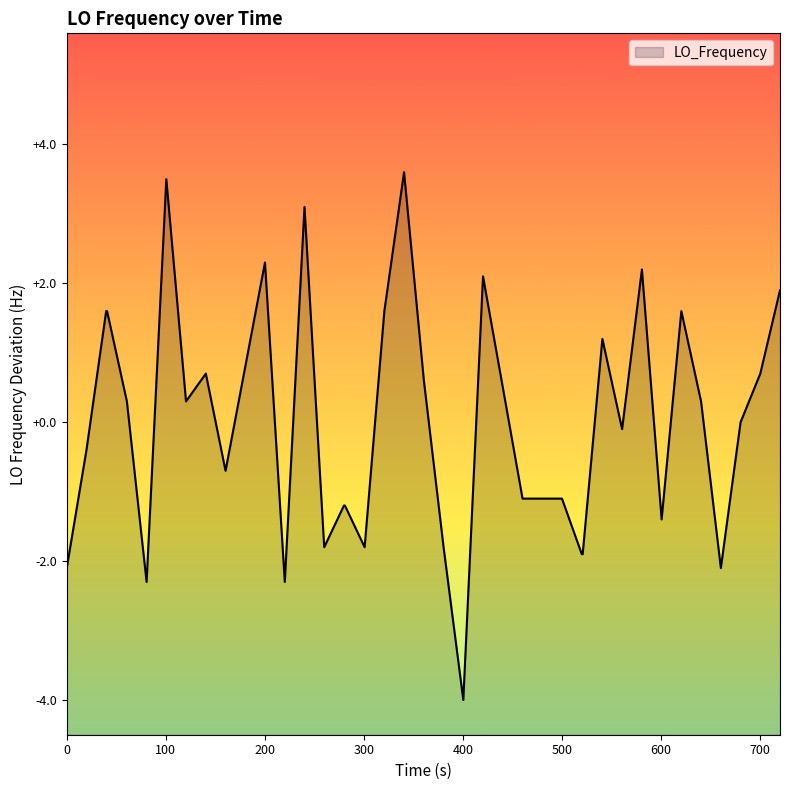

What is the difference between the maximum and minimum values?

7.6